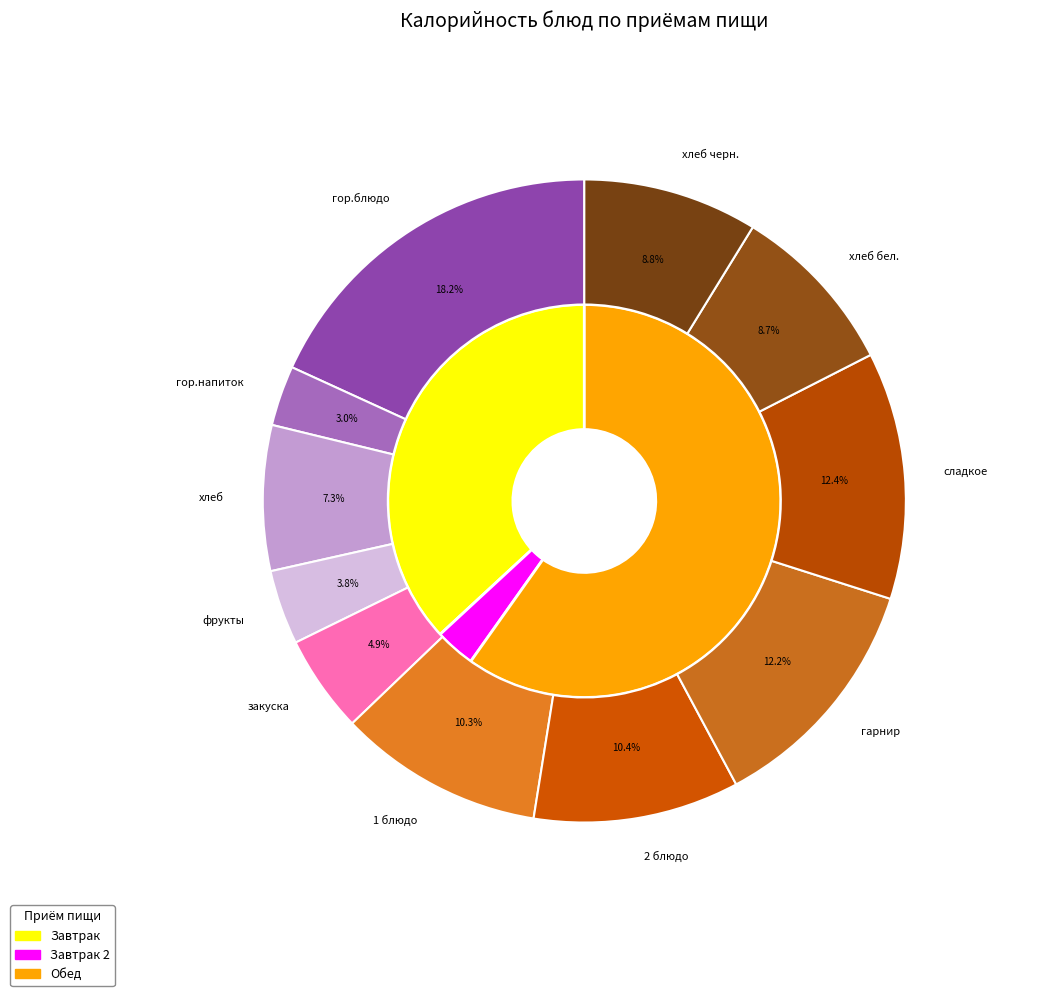

Count the number of slices in the pie.

11